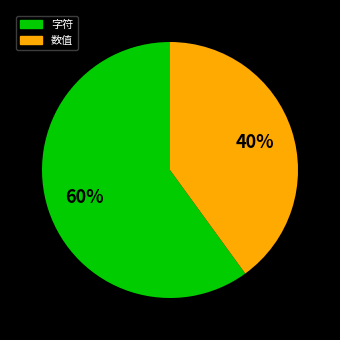

What is the majority slice?

字符